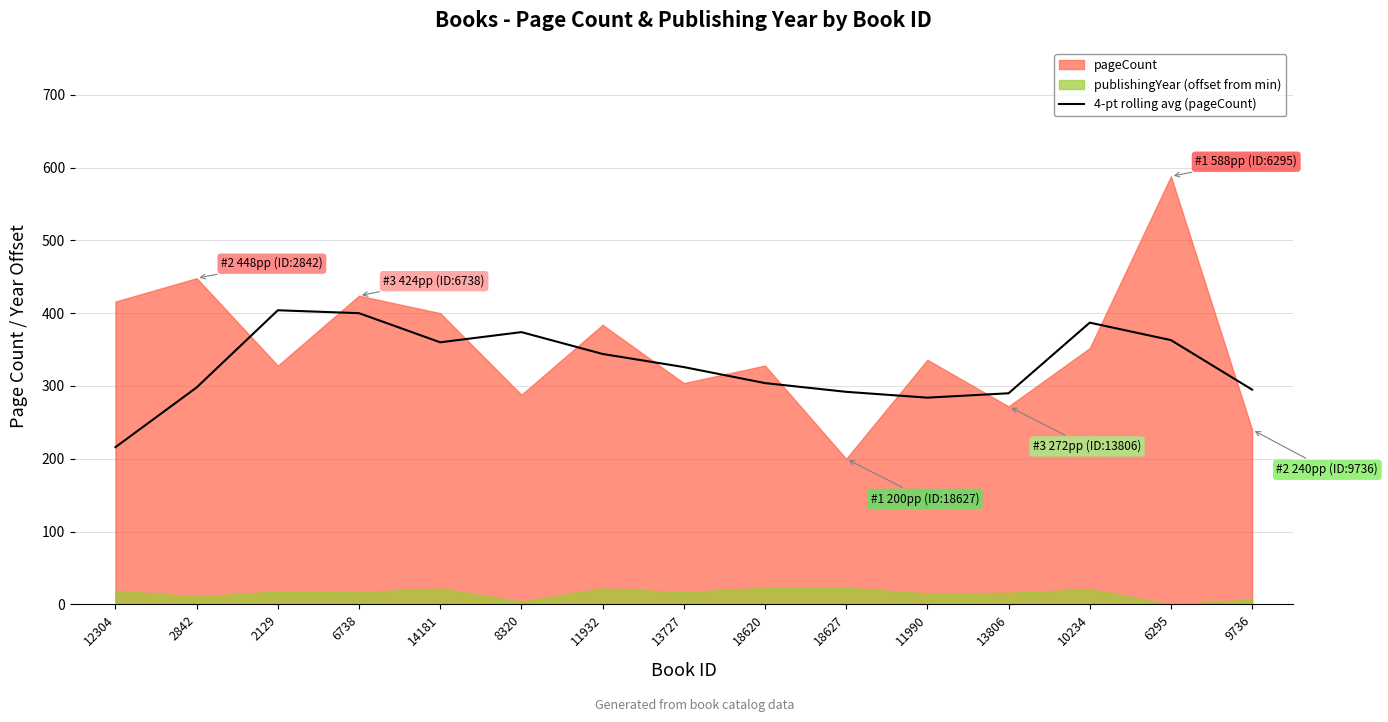

What is the highest value of the 4-pt rolling avg (pageCount) series?

404